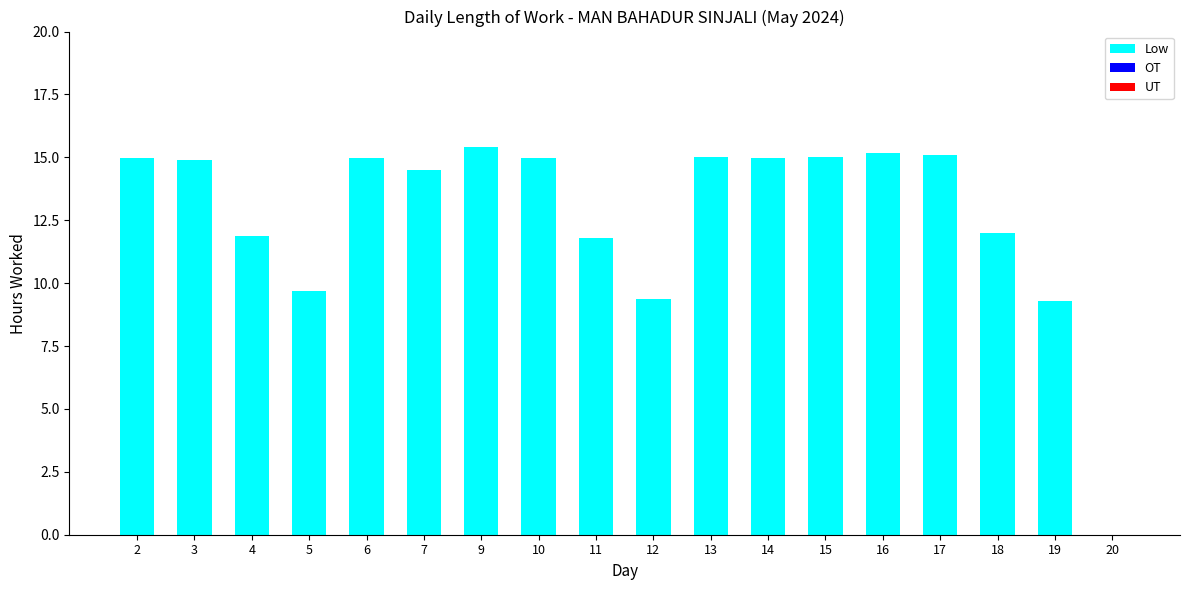

How many positive values are there?

17